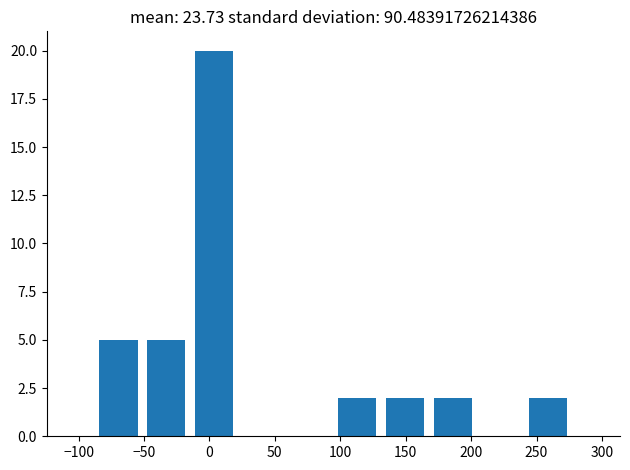

Reading left to right, transcribe this chart: for each bar, give the range it covers on the x-axis and its height. Neither the bar edges nor the heights are printed on the chart, so give them approximately, as read against the axes.

-90 to -50: 5
-50 to -15: 5
-15 to 20: 20
20 to 60: 0
60 to 95: 0
95 to 130: 2
130 to 170: 2
170 to 205: 2
205 to 240: 0
240 to 275: 2